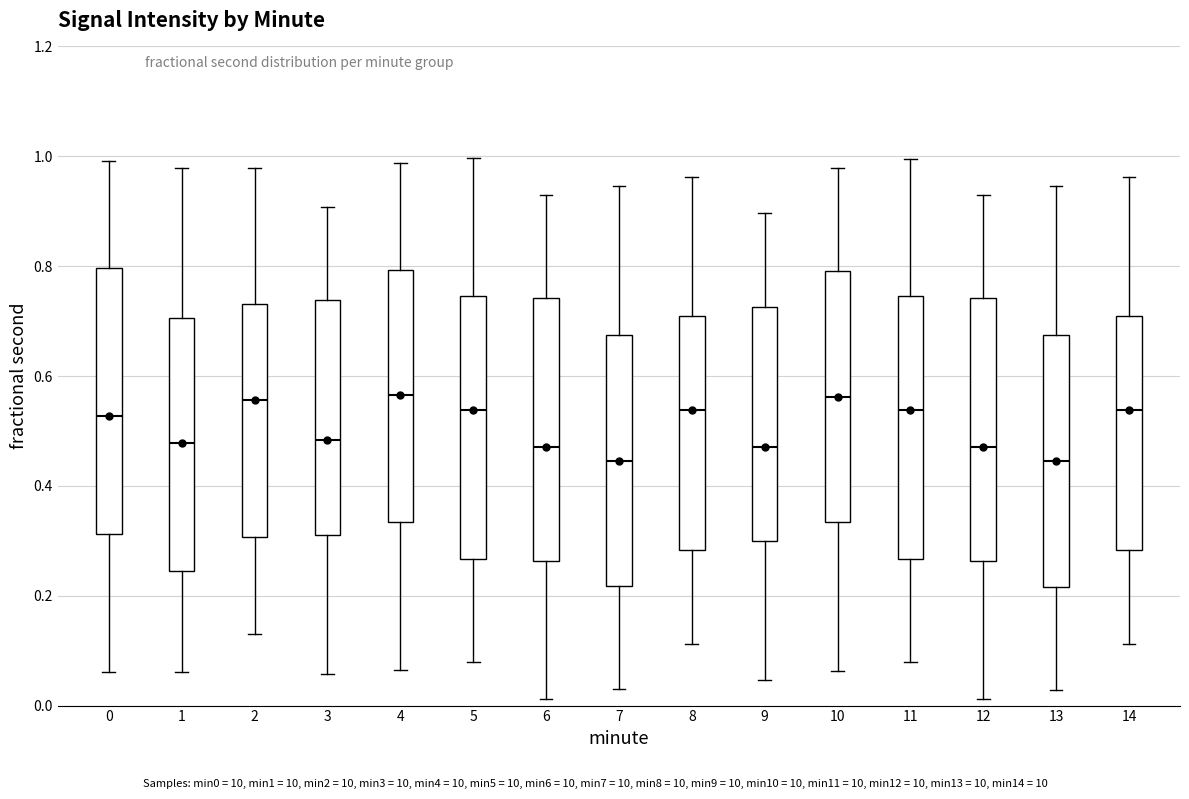

Where is the upper edge of the box at x = 2 on the y-axis? The values are not printed on the chart, so give them approximately, as read against the axis.

0.74